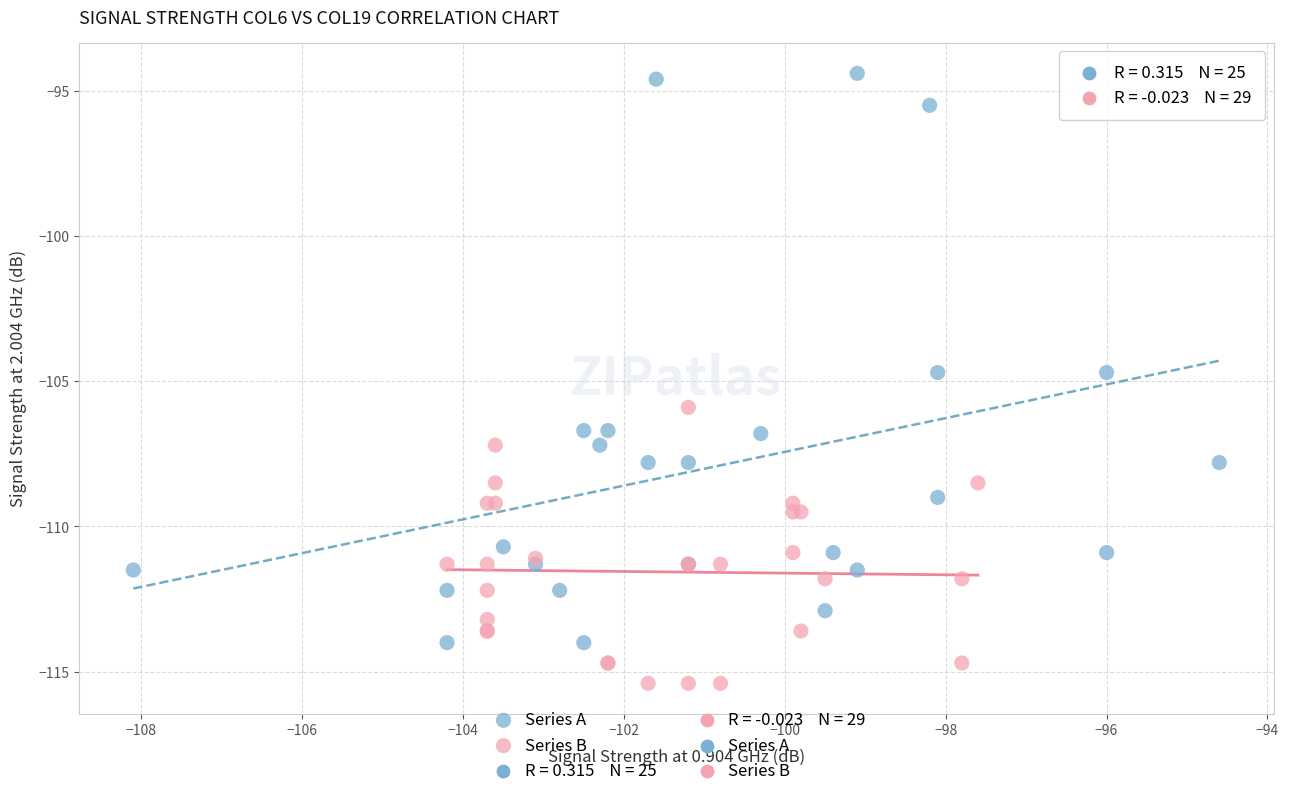

Which series has the largest Y range (max minus min)?

Series A